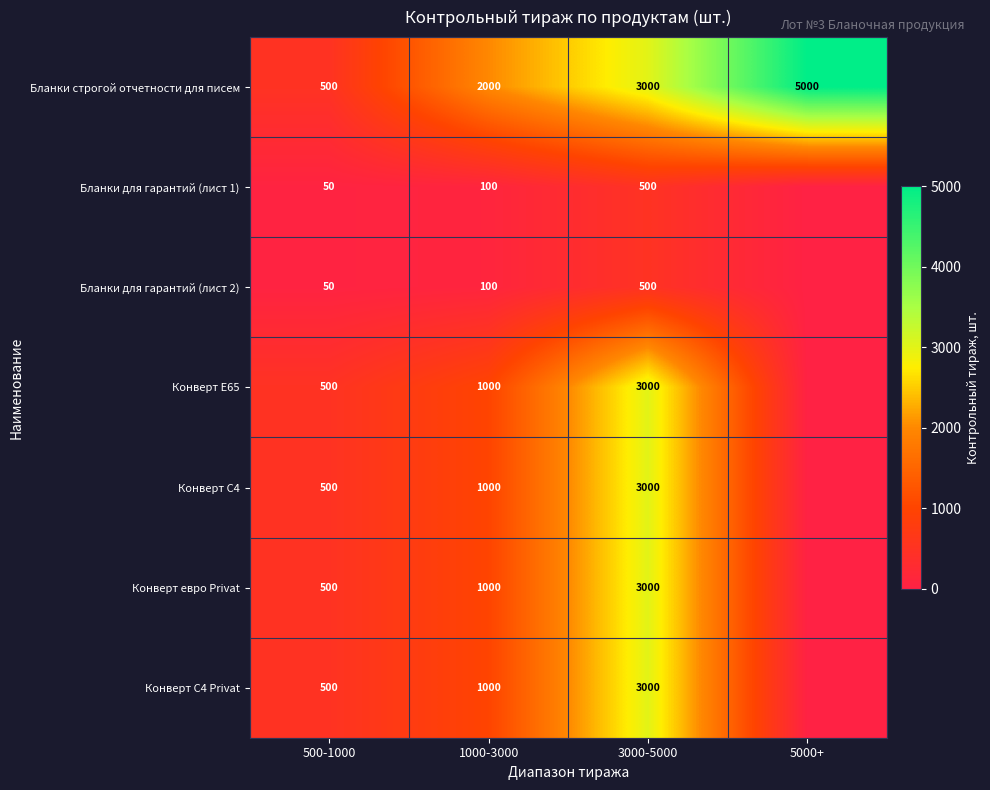

What value does the Бланки строгой отчетности для писем series have at 500-1000, to the nearest 100?

500